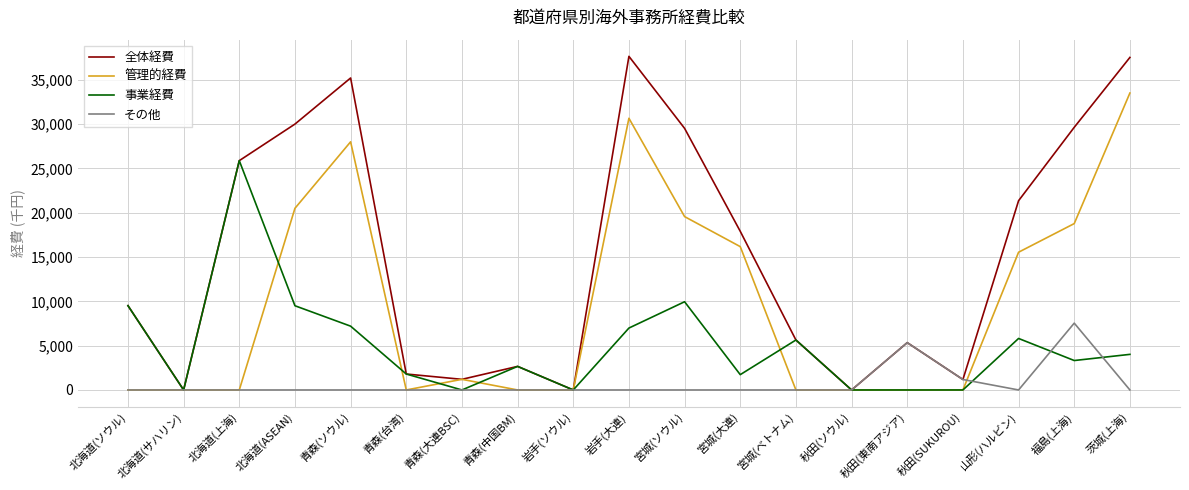

What is the maximum value for その他?

7541